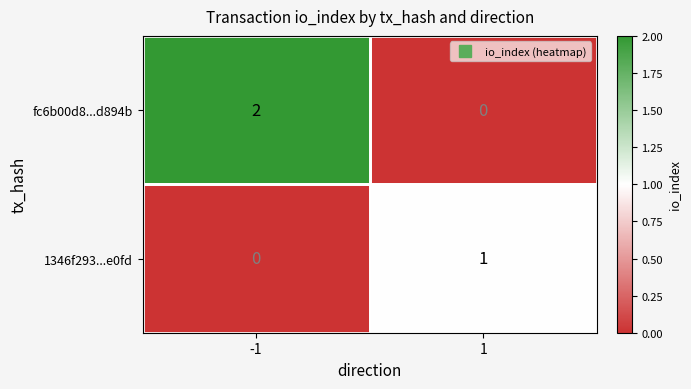

Which series has the largest total across all categories?

fc6b00d8...d894b